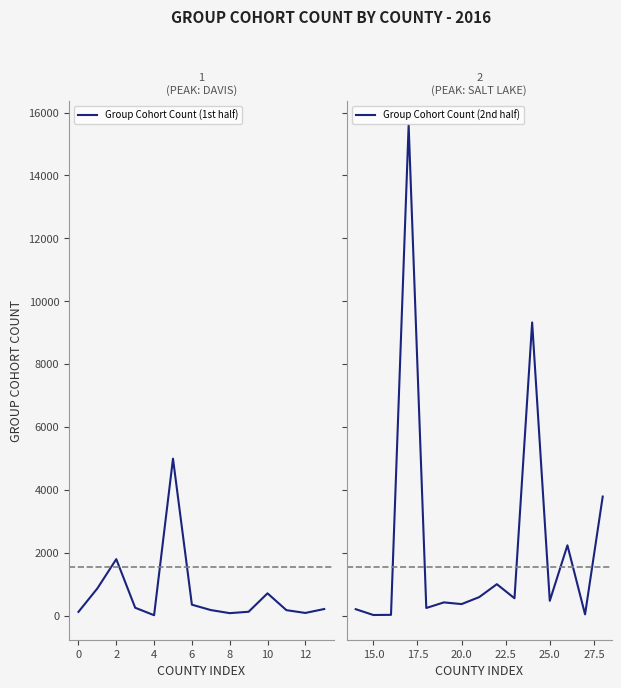

The value of Group Cohort Count (1st half) at 6 is 351. True or false?

True